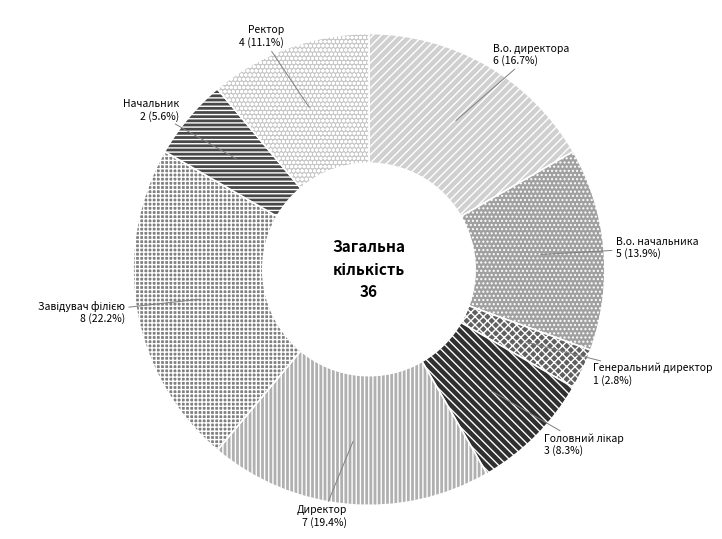

Is there a majority slice in this chart?

No